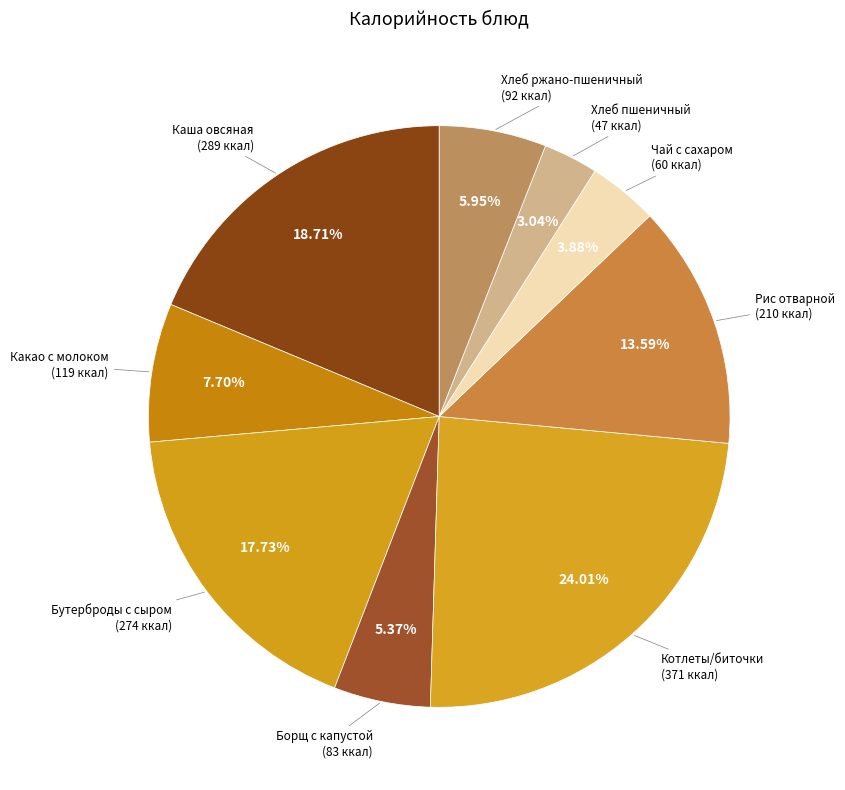

Count the number of slices in the pie.

9